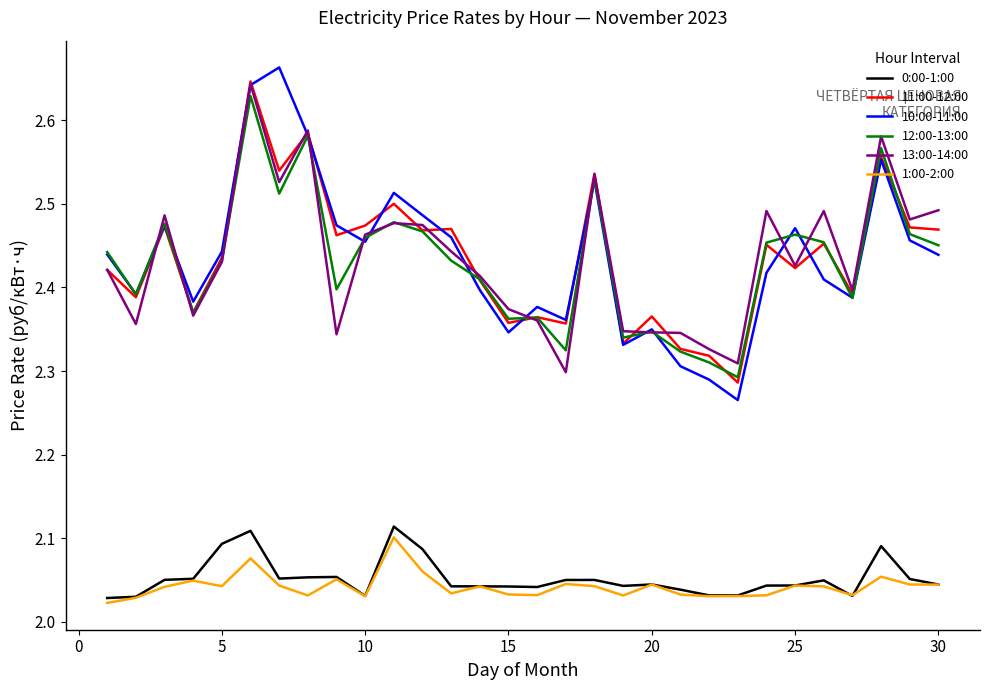

True or false: 0:00-1:00 and 12:00-13:00 intersect in this chart.

False